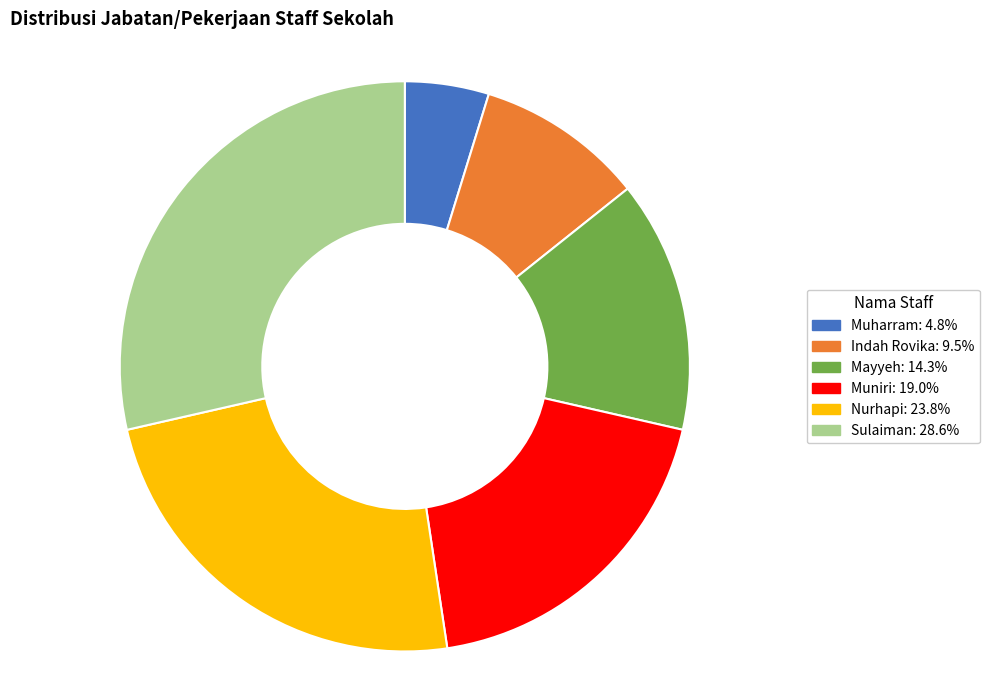

Which category has the smallest portion of the pie?

Muharram